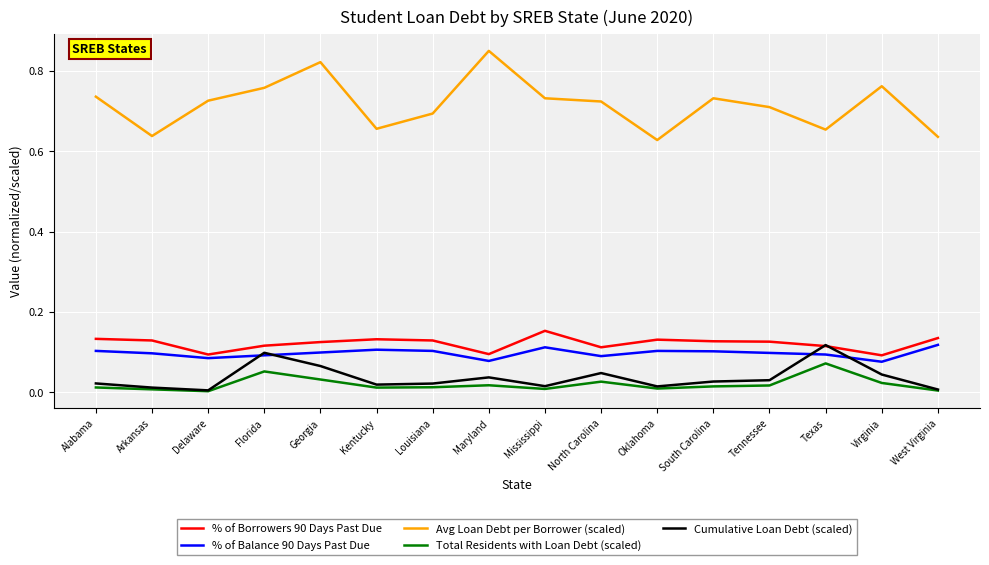

What is the sum of all Avg Loan Debt per Borrower (scaled) values?

11.5